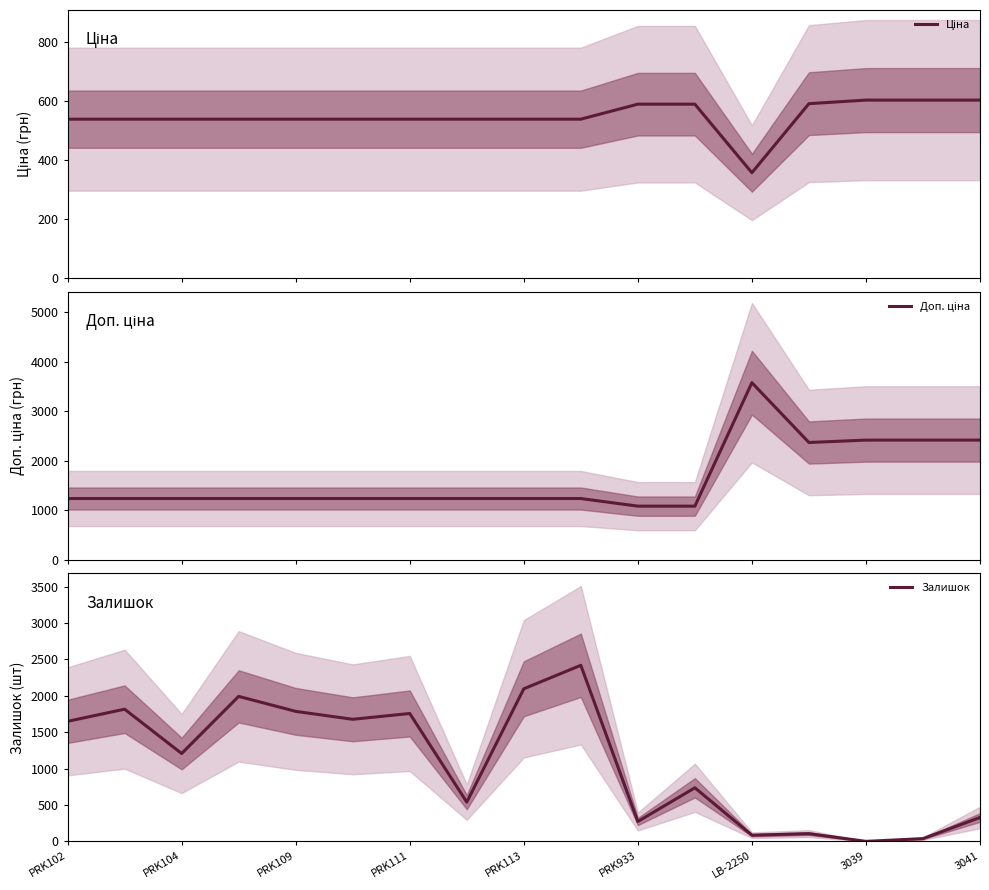

Where is the first local minimum for Ціна?

LB-2250